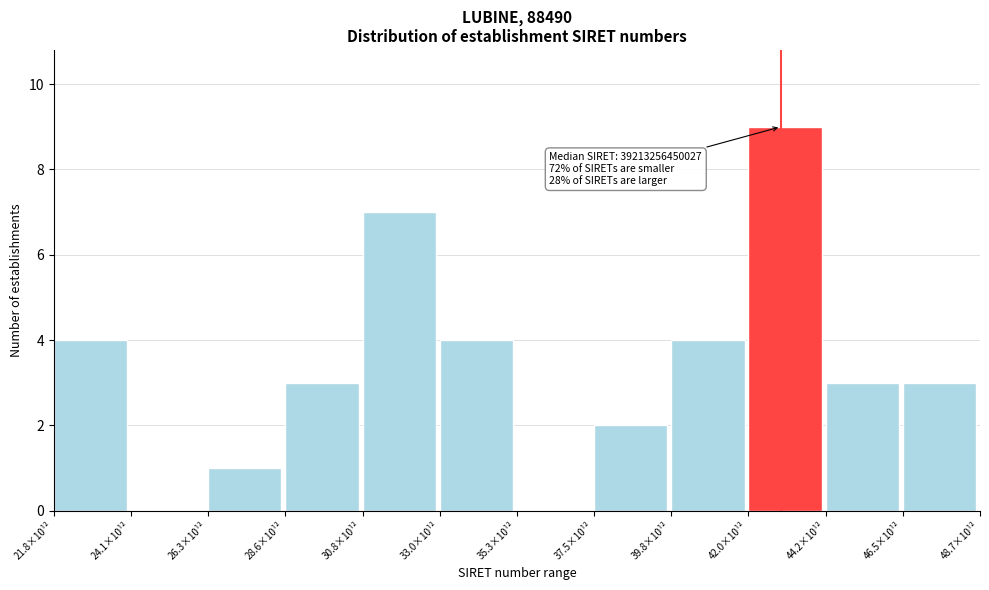

Reading right to left, list all the values displayed in this chart.

46.5×10¹²=3	44.2×10¹²=3	42.0×10¹²=9	39.8×10¹²=4	37.5×10¹²=2	35.3×10¹²=0	33.0×10¹²=4	30.8×10¹²=7	28.6×10¹²=3	26.3×10¹²=1	24.1×10¹²=0	21.8×10¹²=4